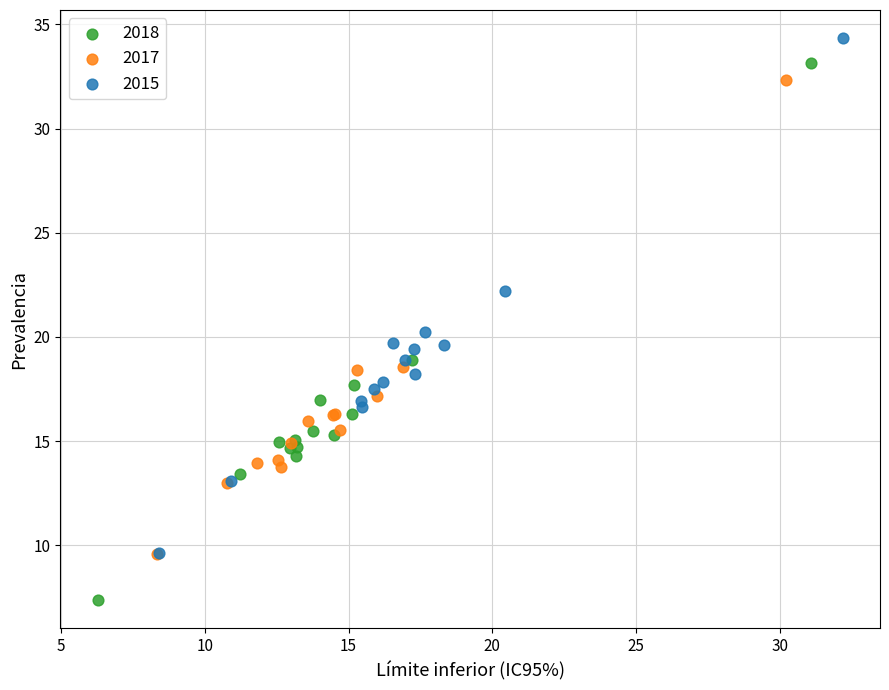

Which series reaches the minimum Y coordinate?

2018